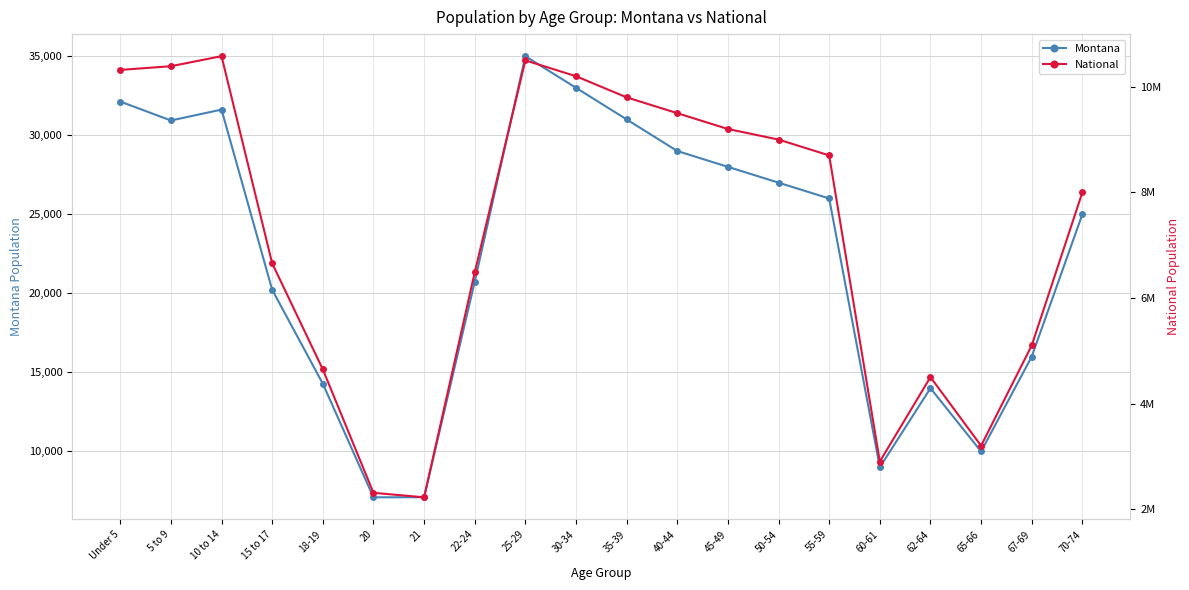

At which label is National closest to 6401530?

22-24